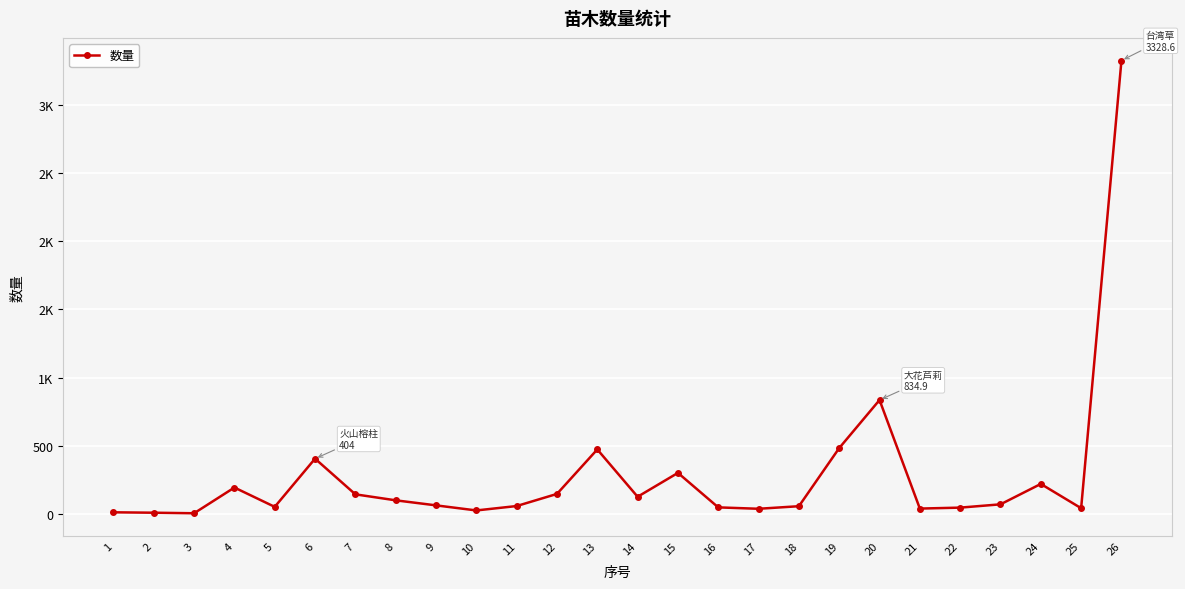

What is the ratio of the value at 23 to the value at 20?

0.1